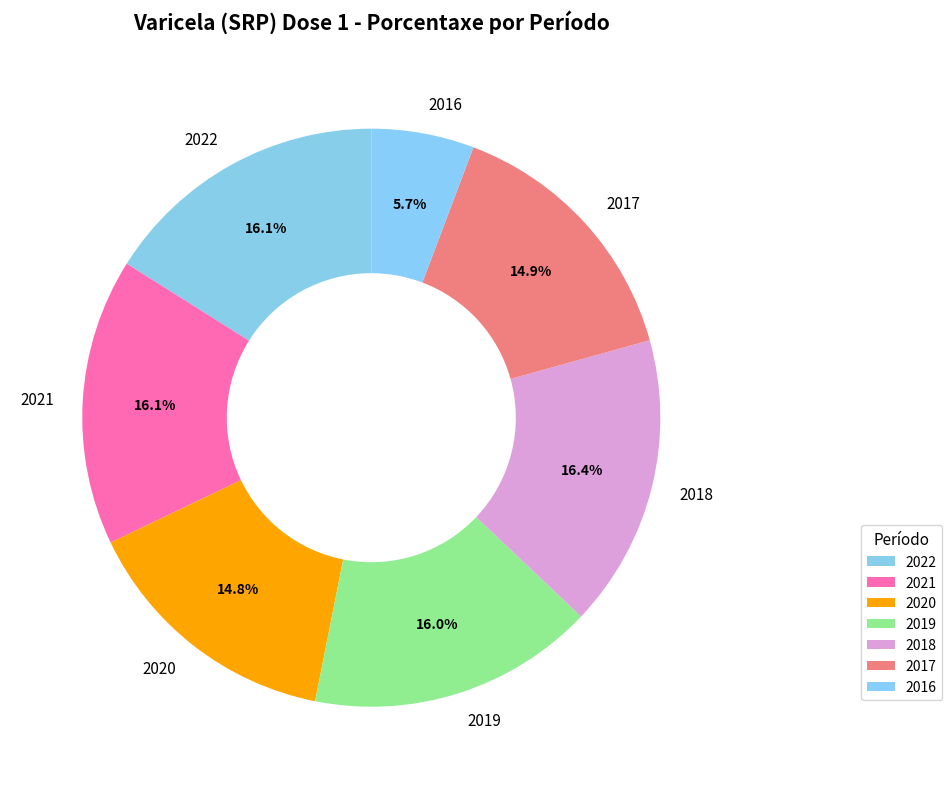

How many slices are in this pie chart?

7